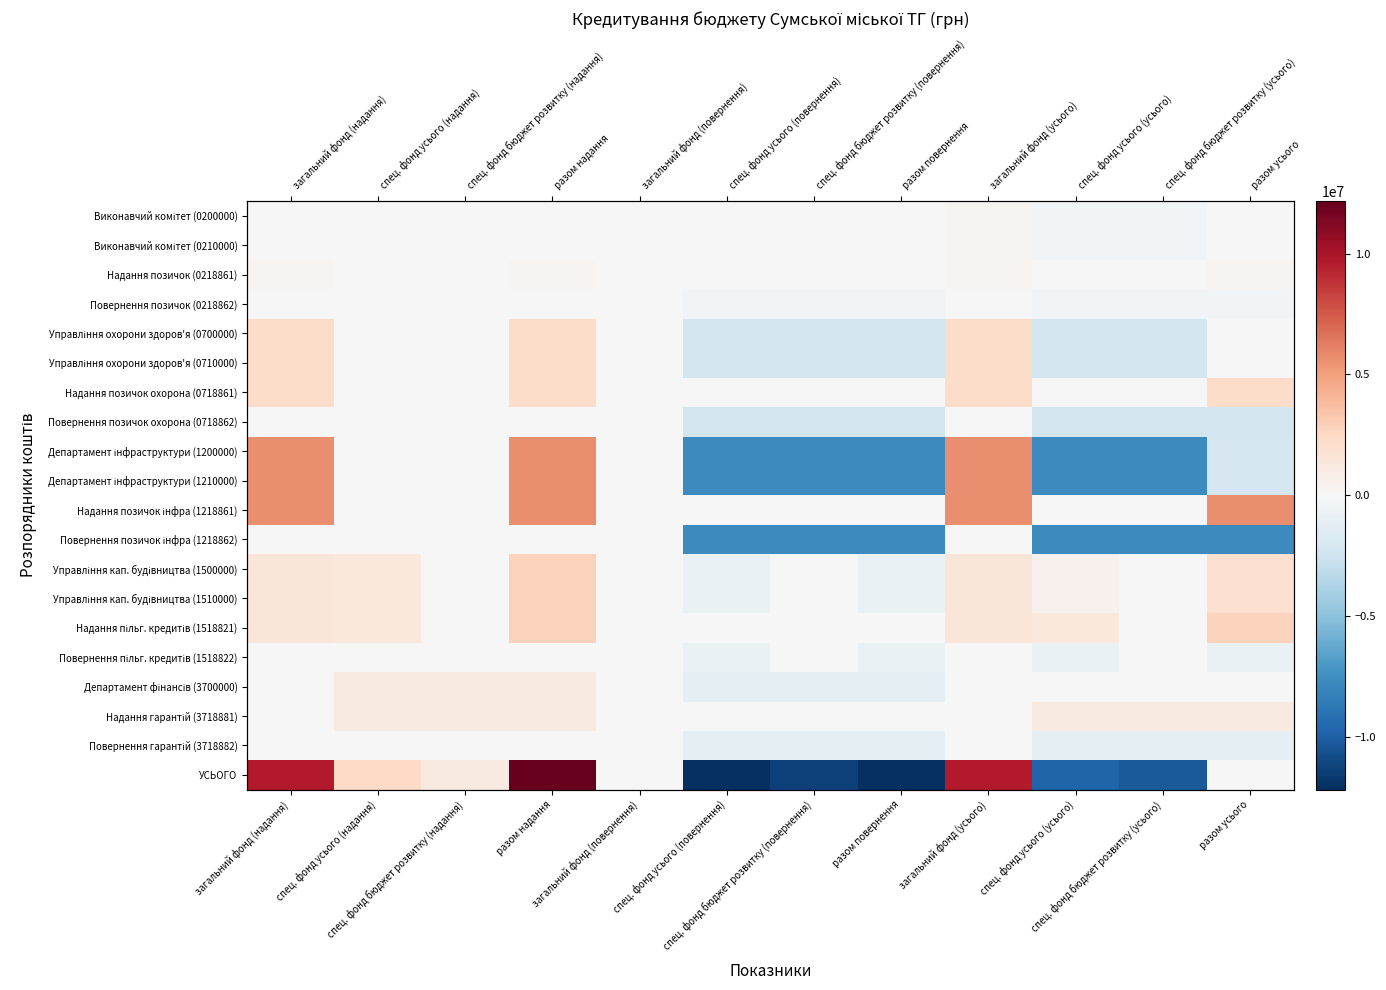

What is the highest value of the Управління кап. будівництва (1510000) series?

2795691.4